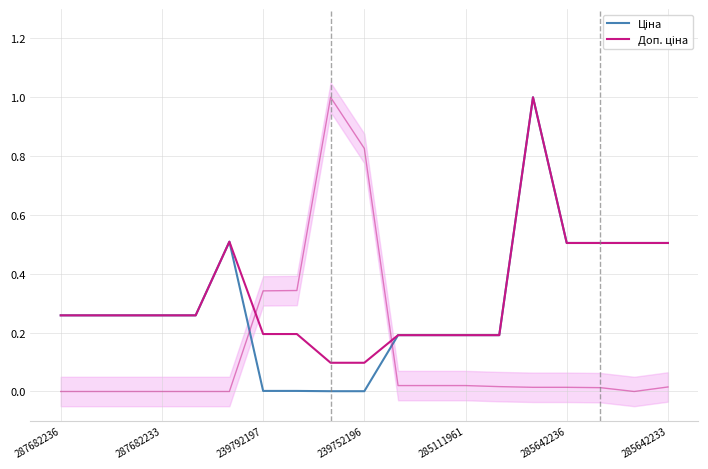

What are all the series names shown in the legend?

Ціна, Доп. ціна